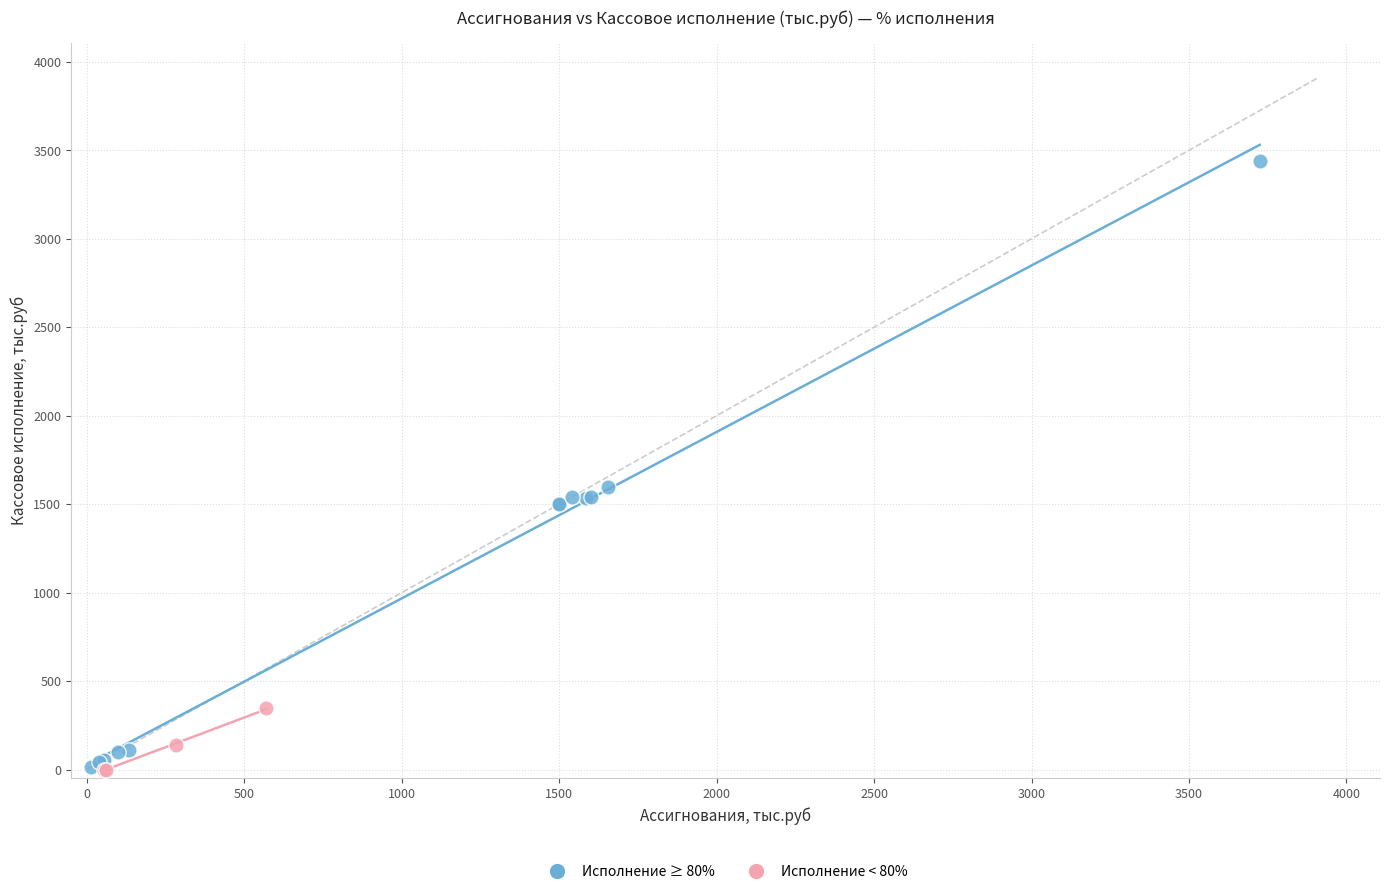

Which series has the largest Y range (max minus min)?

Исполнение ≥ 80%